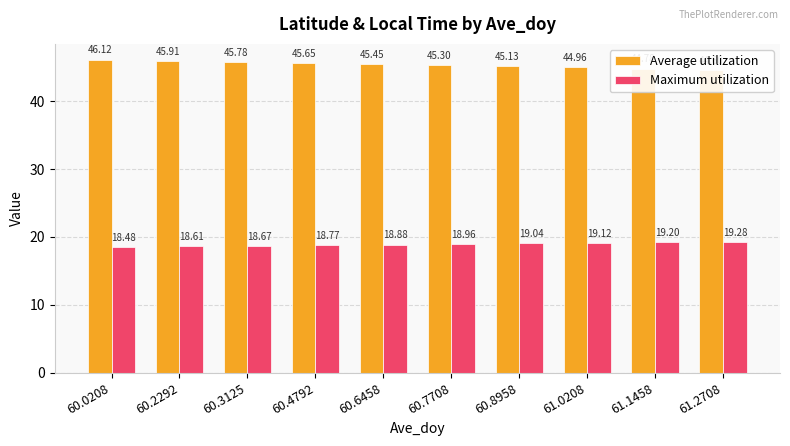

What position from the right is 60.0208?

10